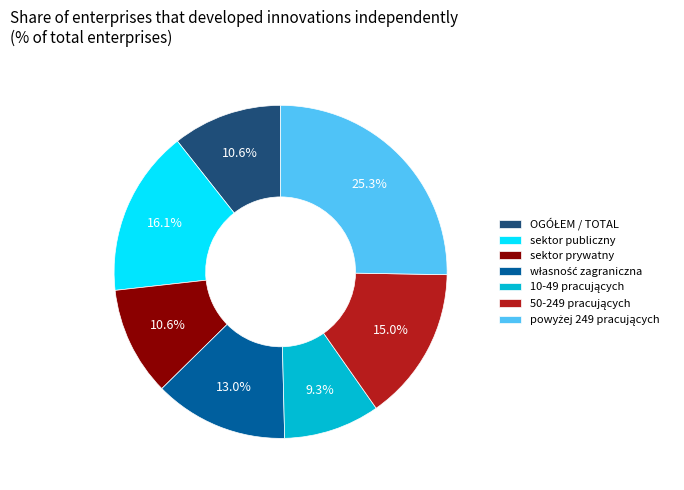

What percentage do sektor prywatny and sektor publiczny together represent?

26.7%